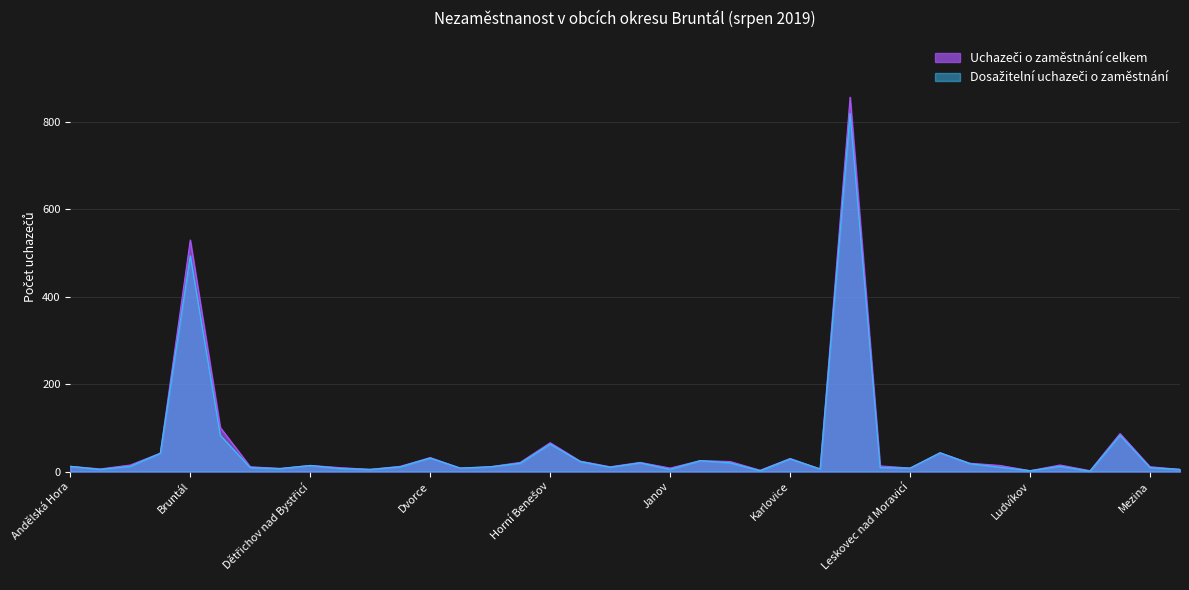

Is the value of Dosažitelní uchazeči o zaměstnání at Malá Morávka greater than the value of Uchazeči o zaměstnání celkem at Bruntál?

No